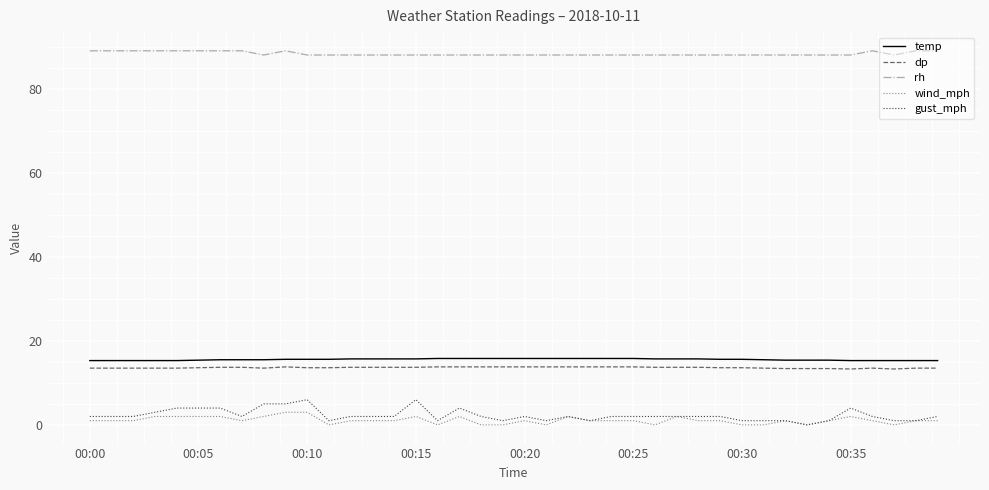

Which series has the largest range (max minus min)?

gust_mph